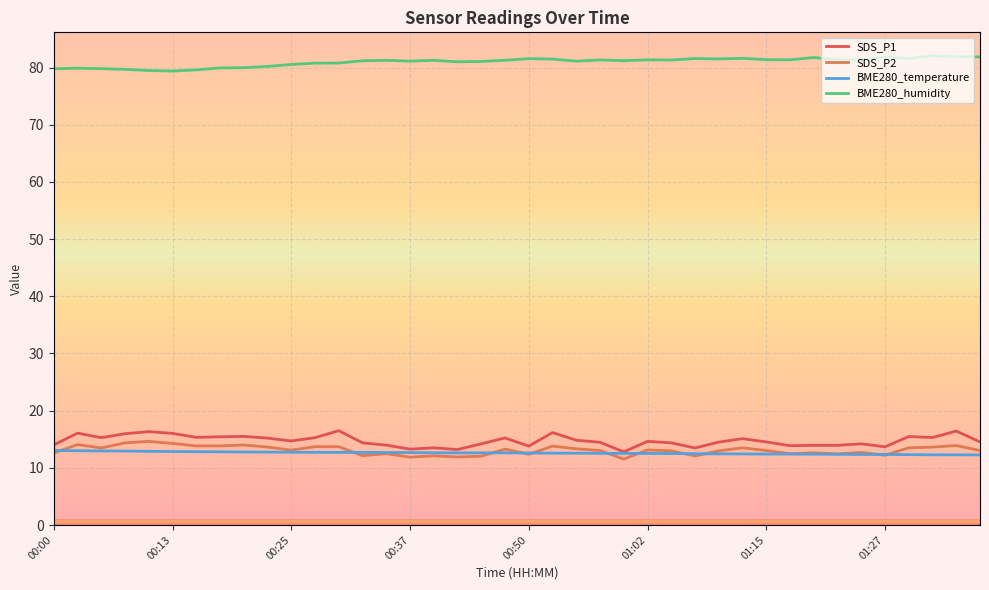

True or false: BME280_humidity and SDS_P1 cross at least once.

False